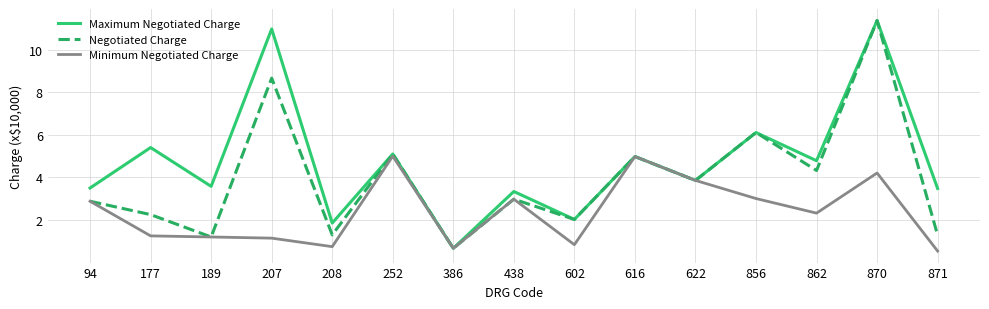

Between 616 and 862, which series saw the biggest shift?

Minimum Negotiated Charge